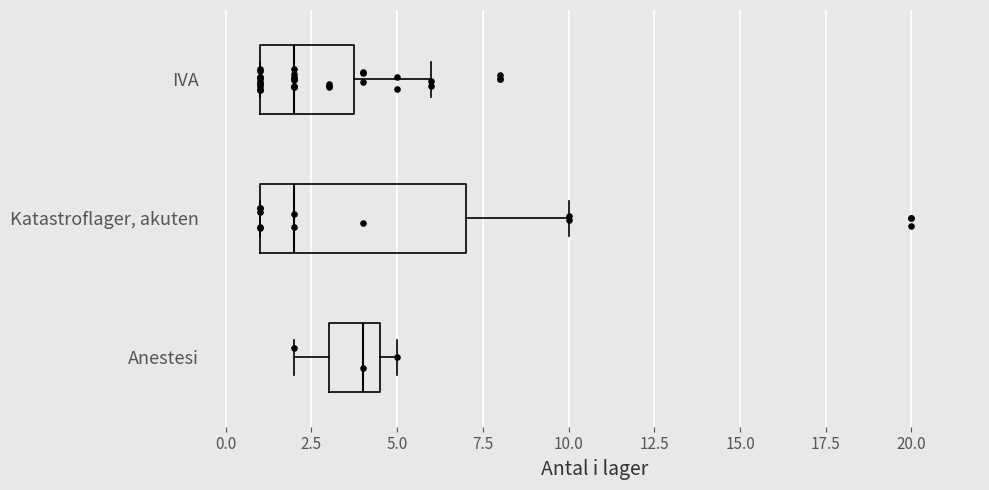

Reading bottom to top, read every box against the x-axis: the position of its median line, the range the box covers, and the ends of its whiskers. The values are not printed on the chart, so give them approximately, as read against the axis.

Anestesi: median 4.0, box 3.0 to 4.5, whiskers 2.0 to 5.0
Katastroflager, akuten: median 2.0, box 1.0 to 7.0, whiskers 1.0 to 10.0
IVA: median 2.0, box 1.0 to 4.0, whiskers 1.0 to 6.0